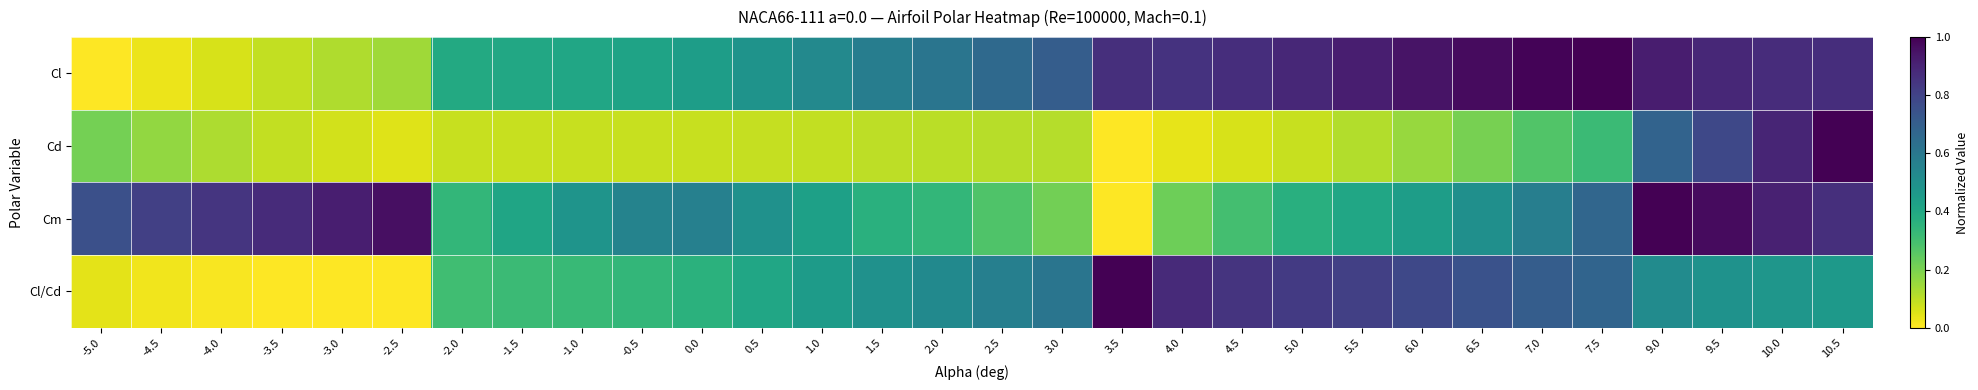

Which series has the largest total across all categories?

Cl